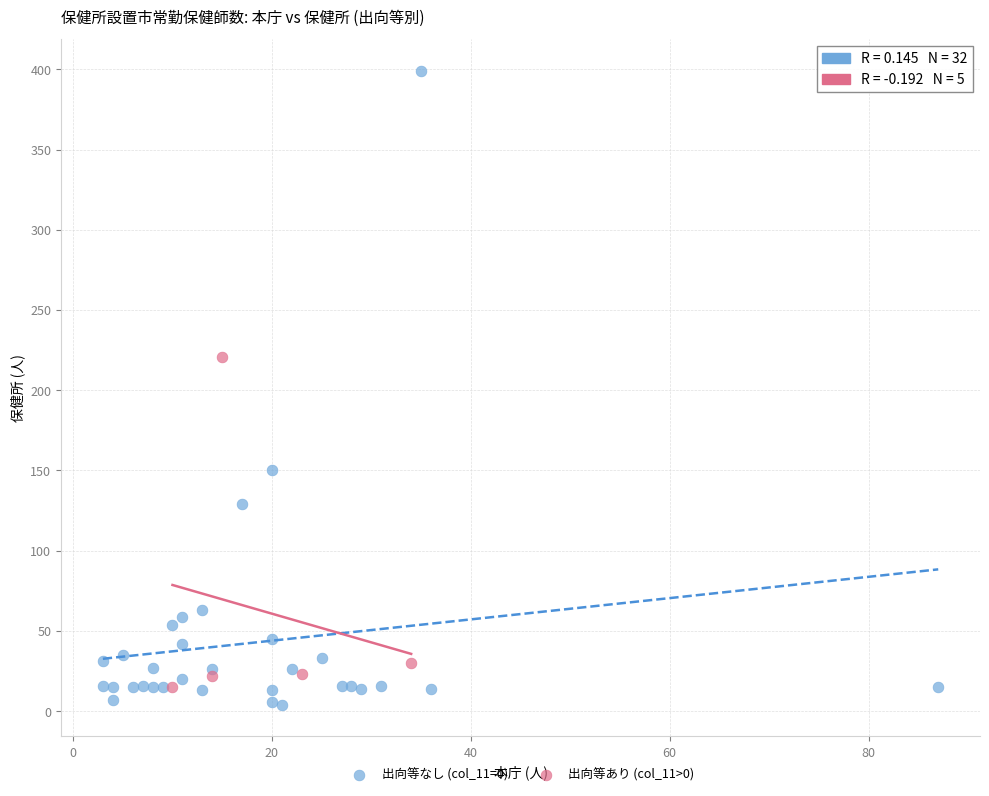

Which series has the largest Y range (max minus min)?

出向等なし (col_11=0)